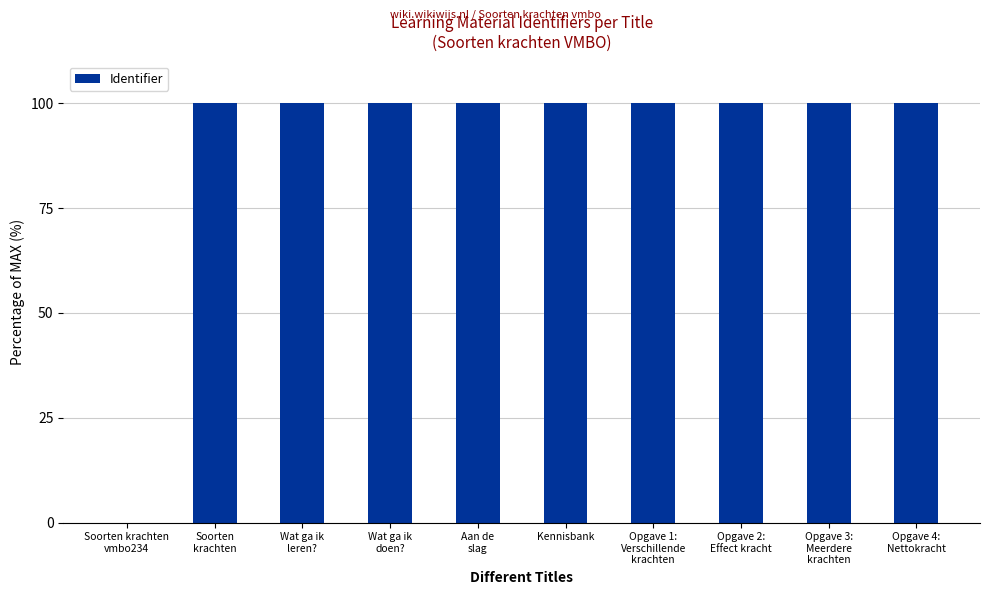

Reading right to left, transcribe all the data shown in this chart.

100.0	100.0	100.0	100.0	100.0	100.0	100.0	100.0	100.0	0.0